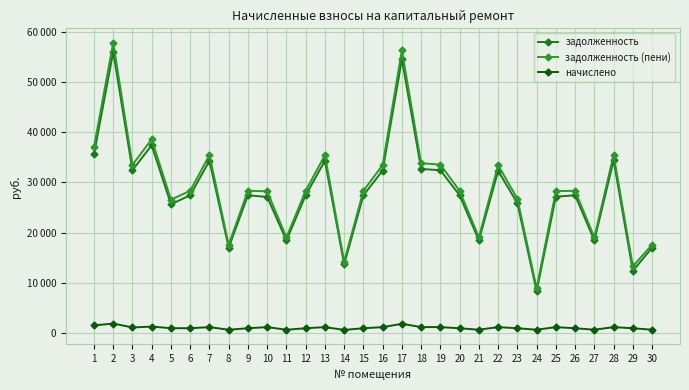

True or false: задолженность (пени) and задолженность intersect in this chart.

False